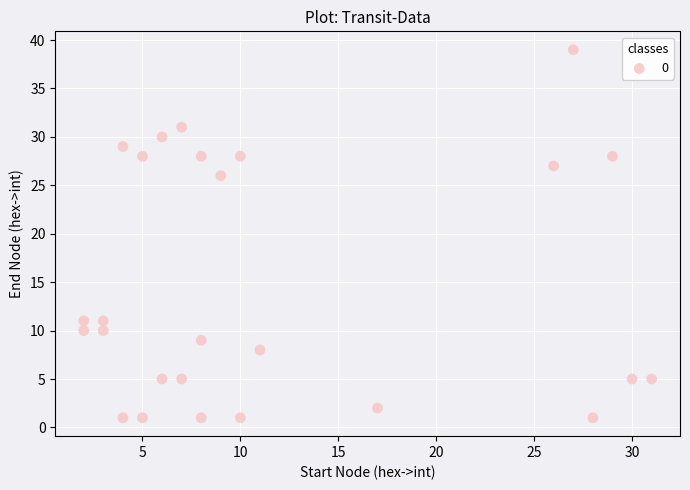

What Y value in the scatter plot is closest to 20?

26